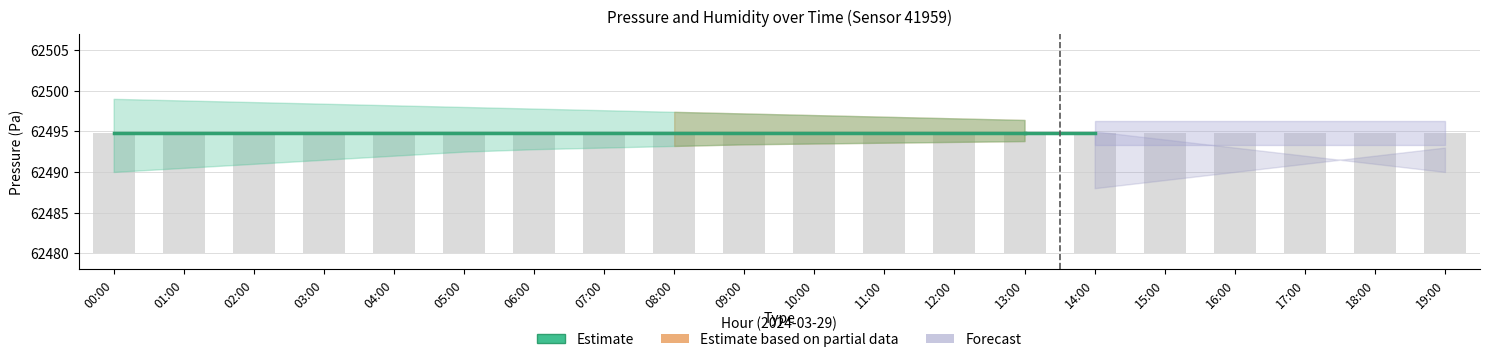

At which category is the sum across all series the highest?

04:00